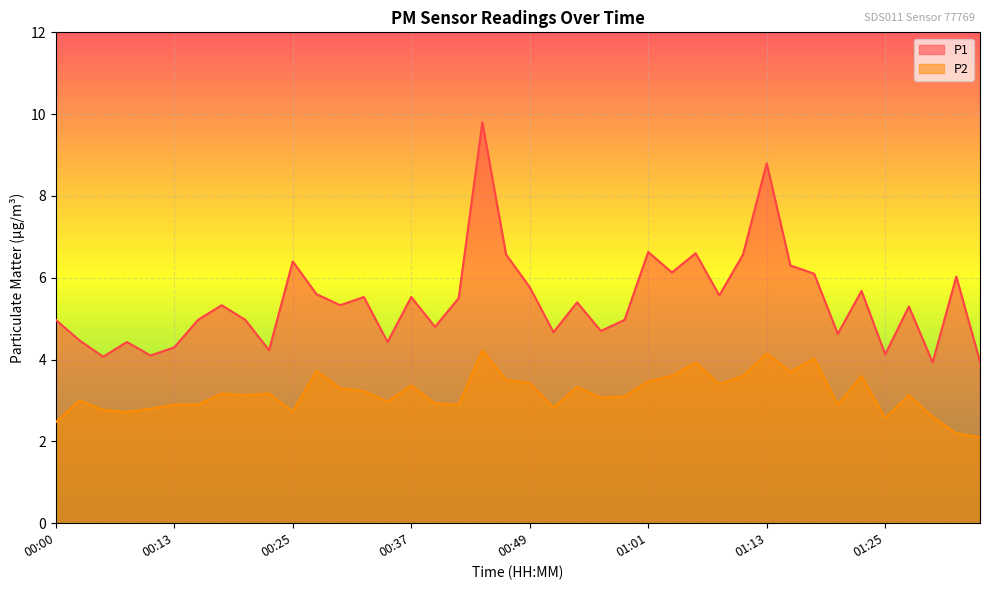

What is the sum of all P1 values?

217.2